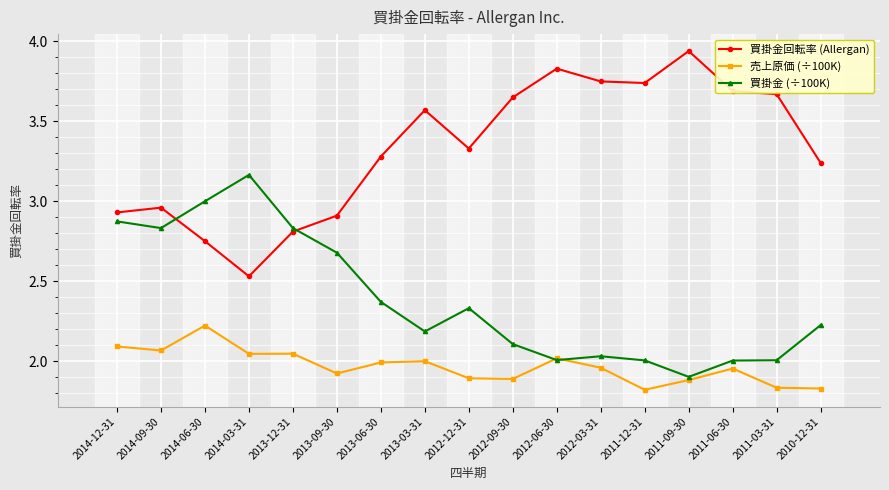

Which series changed the most between 2012-03-31 and 2010-12-31?

買掛金回転率 (Allergan)